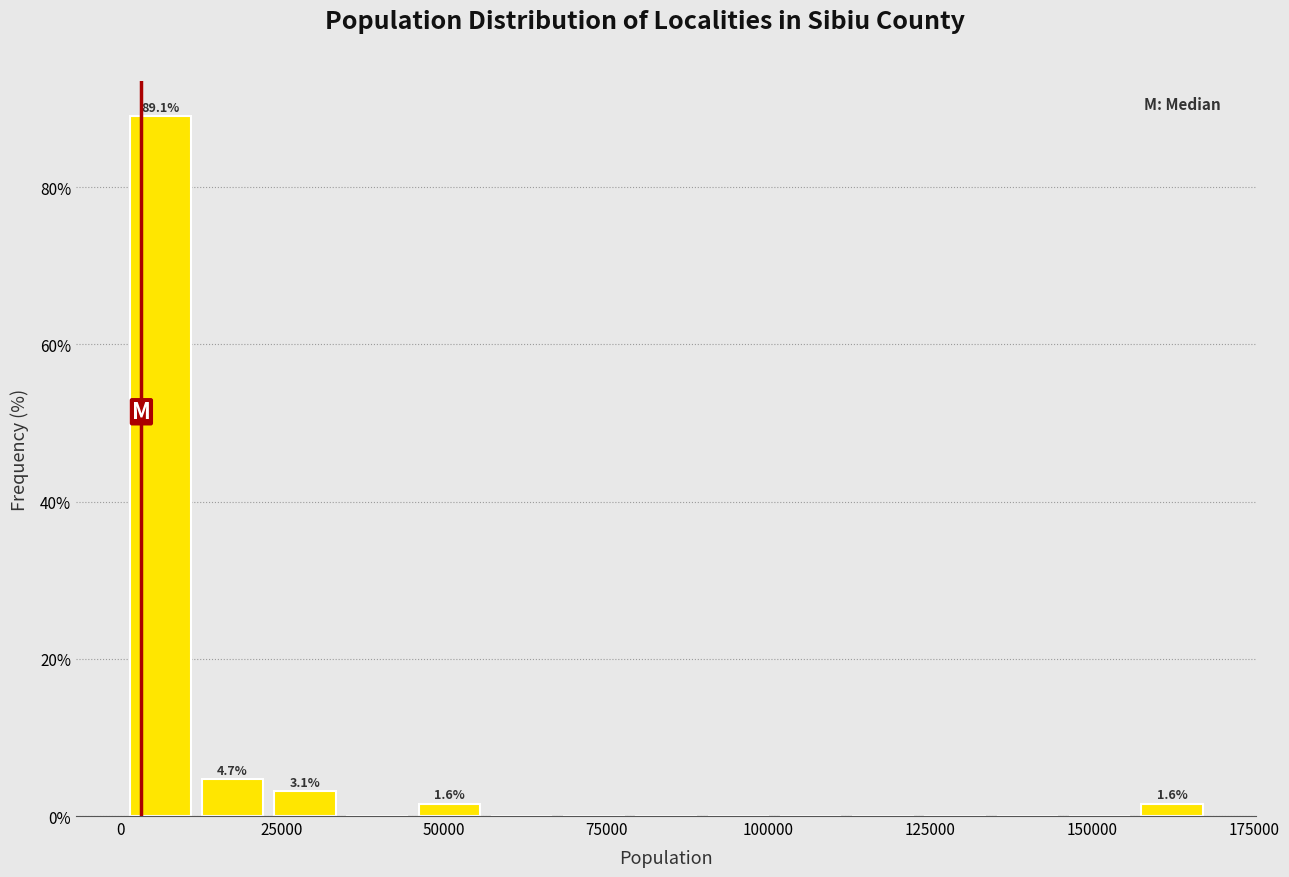

Read against the x-axis, roughly where is the centre of the tallest bar?

5000